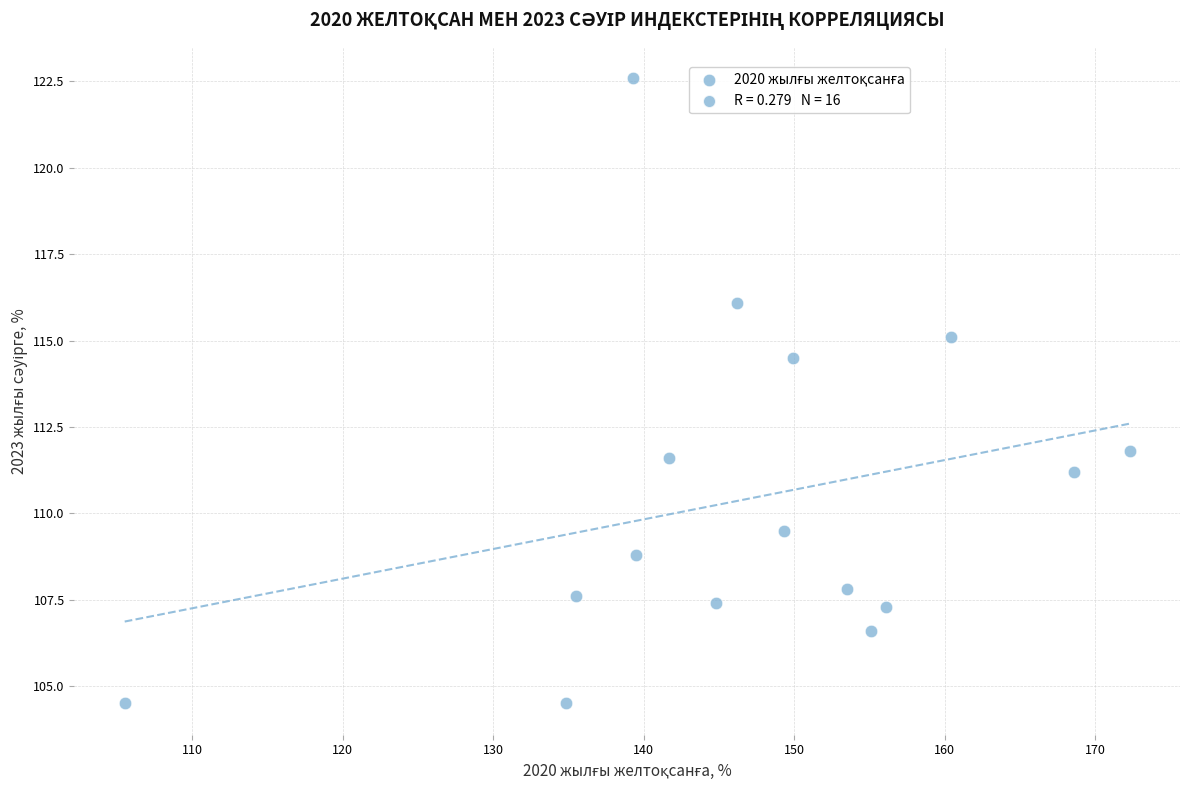

What Y value in the scatter plot is closest to 113?

111.8